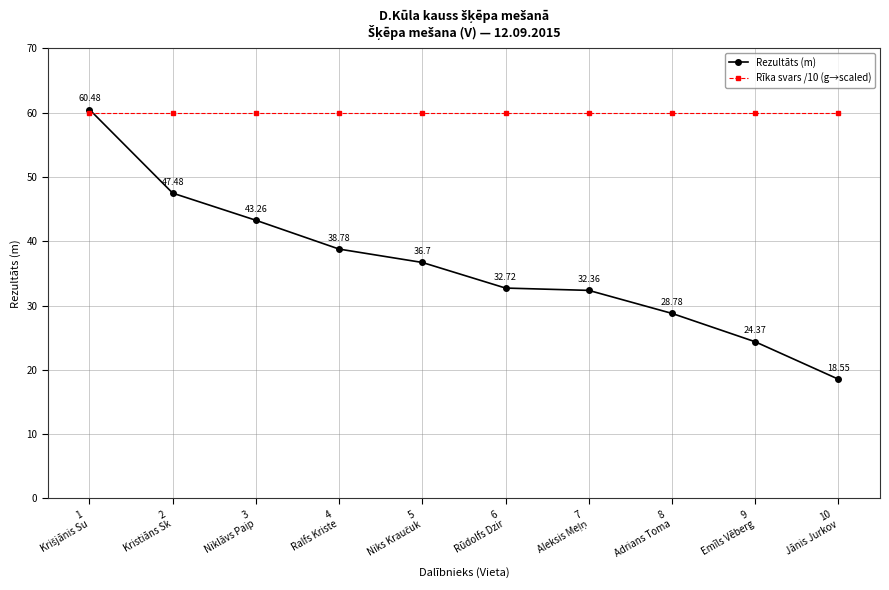

True or false: Rezultāts (m) has more than 0 points higher than both neighbors.

False